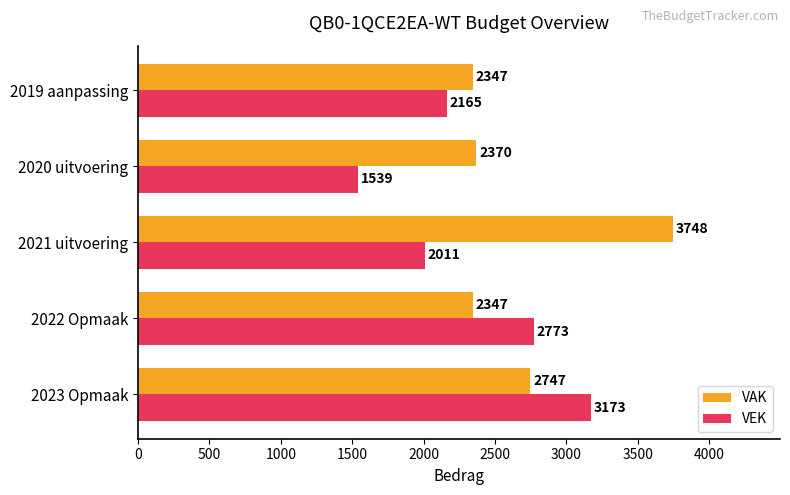

Rank the categories by VEK value from lowest to highest.

2020 uitvoering, 2021 uitvoering, 2019 aanpassing, 2022 Opmaak, 2023 Opmaak